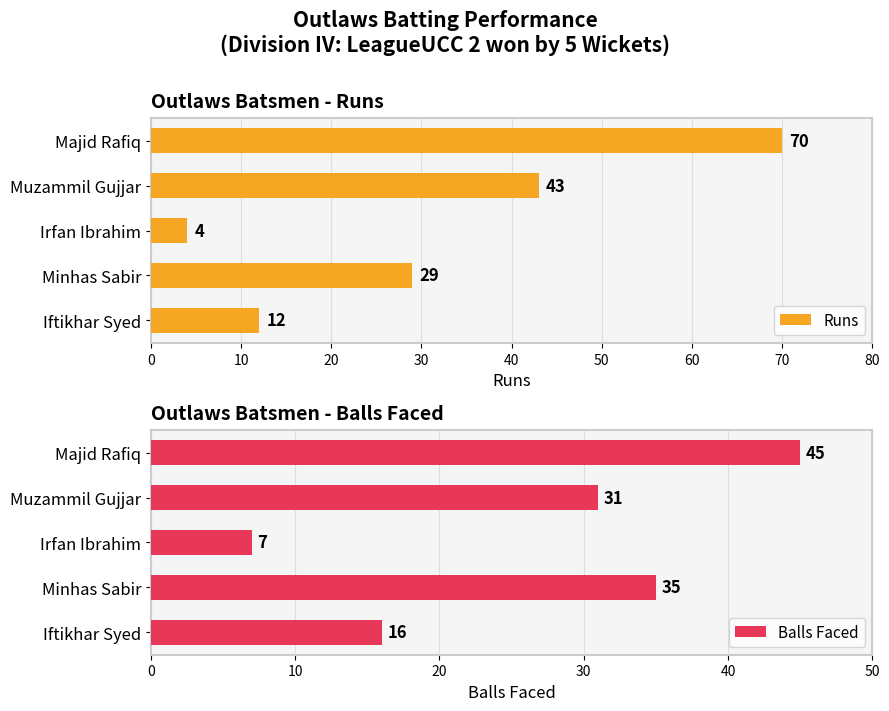

What is the difference between the Balls Faced values at Majid Rafiq and Irfan Ibrahim?

38